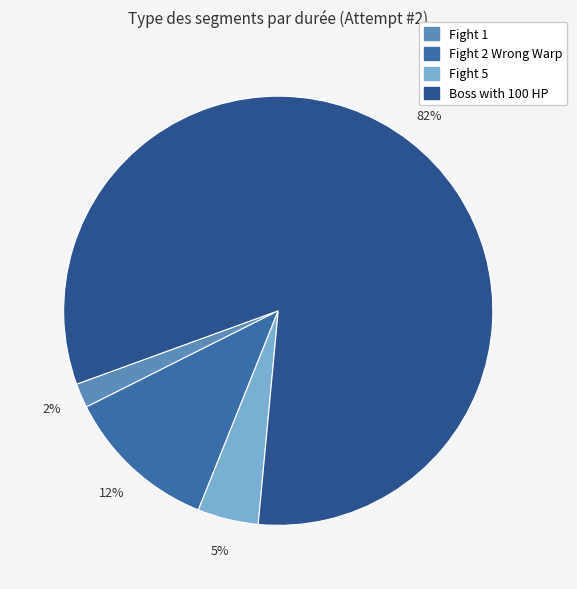

What percentage is the Fight 1 slice, to the nearest percent?

2%